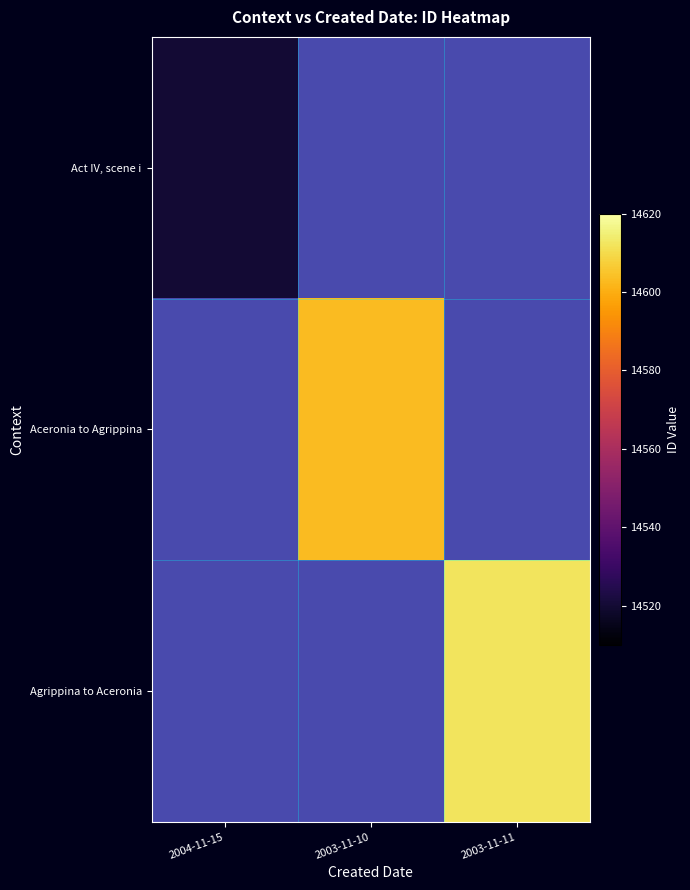

How many distinct data groups are displayed?

3